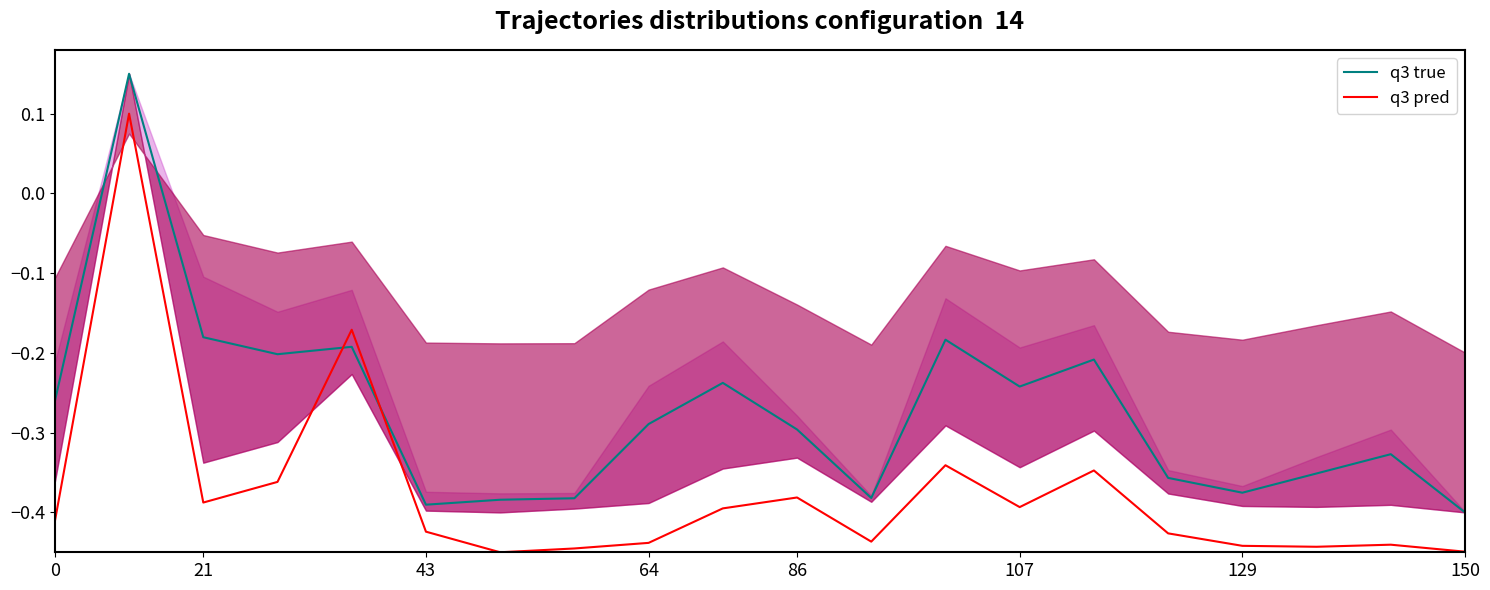

True or false: q3 pred has more than 1 interior local peaks.

True